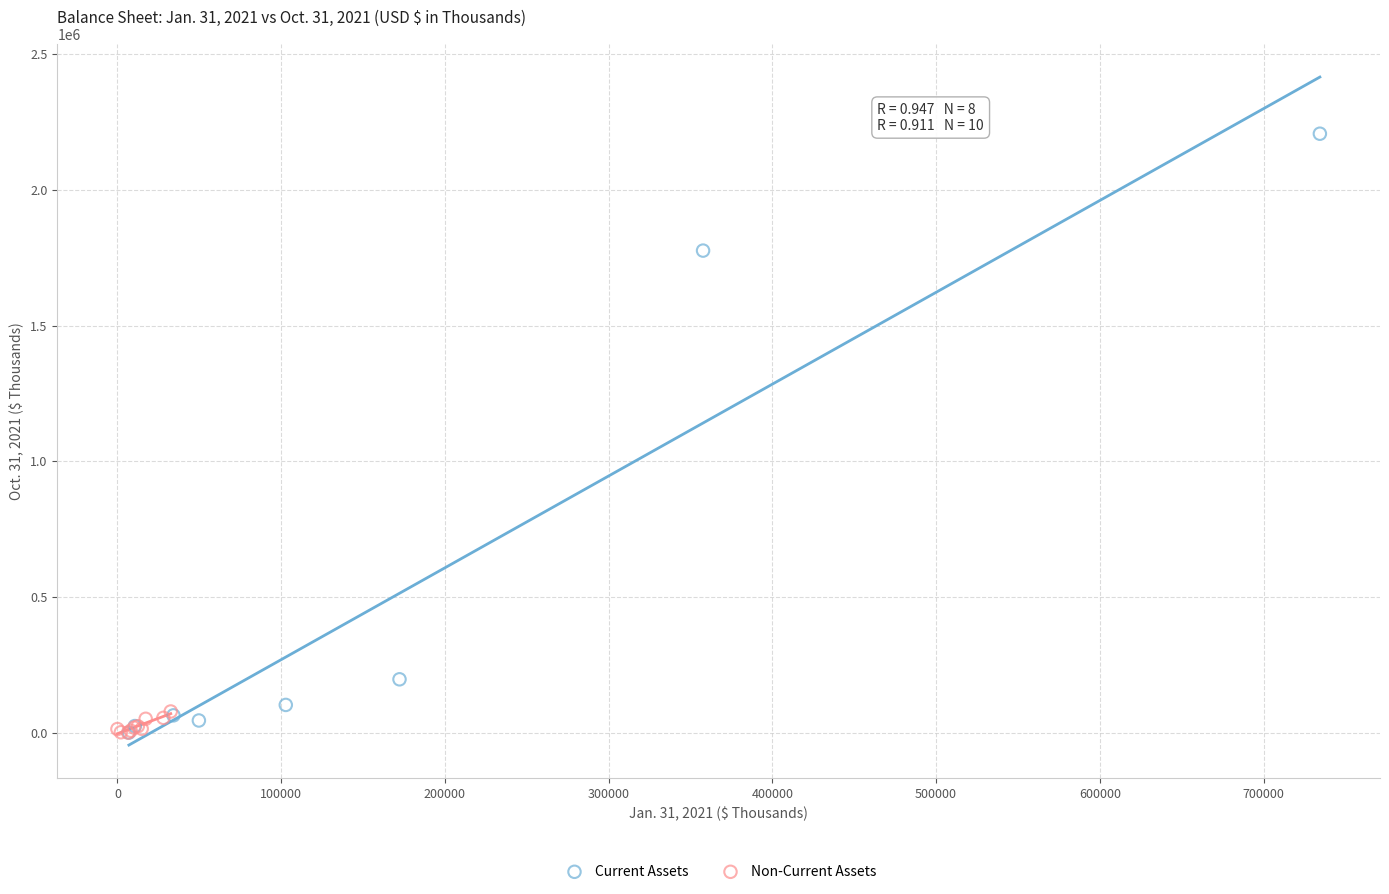

Which series contains the highest Y value?

Current Assets